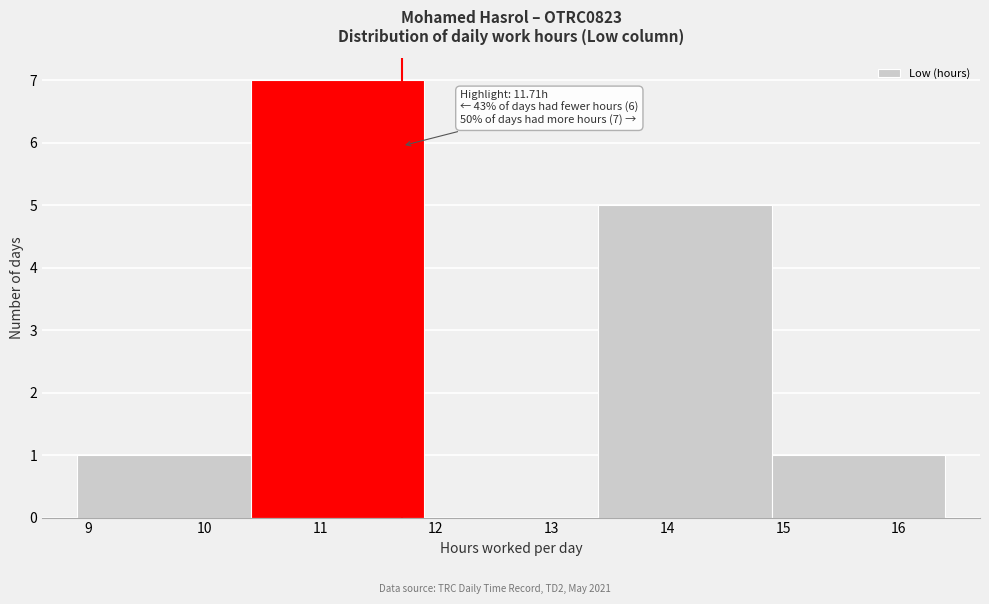

Which range on the x-axis has the tallest bar?

10.4 to 11.9